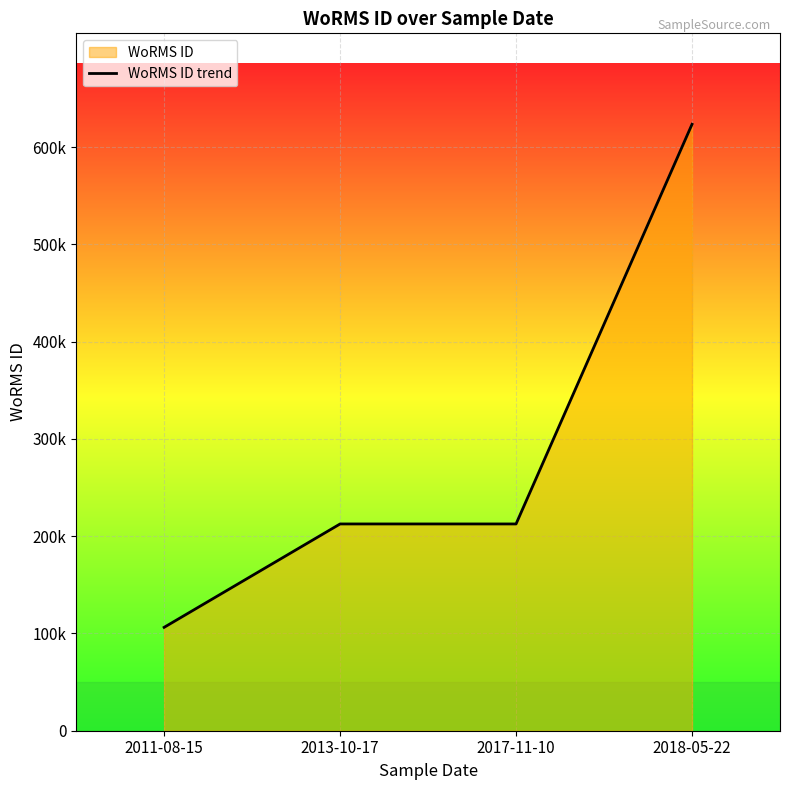

Is it true that the value at 2018-05-22 is 623449?

True